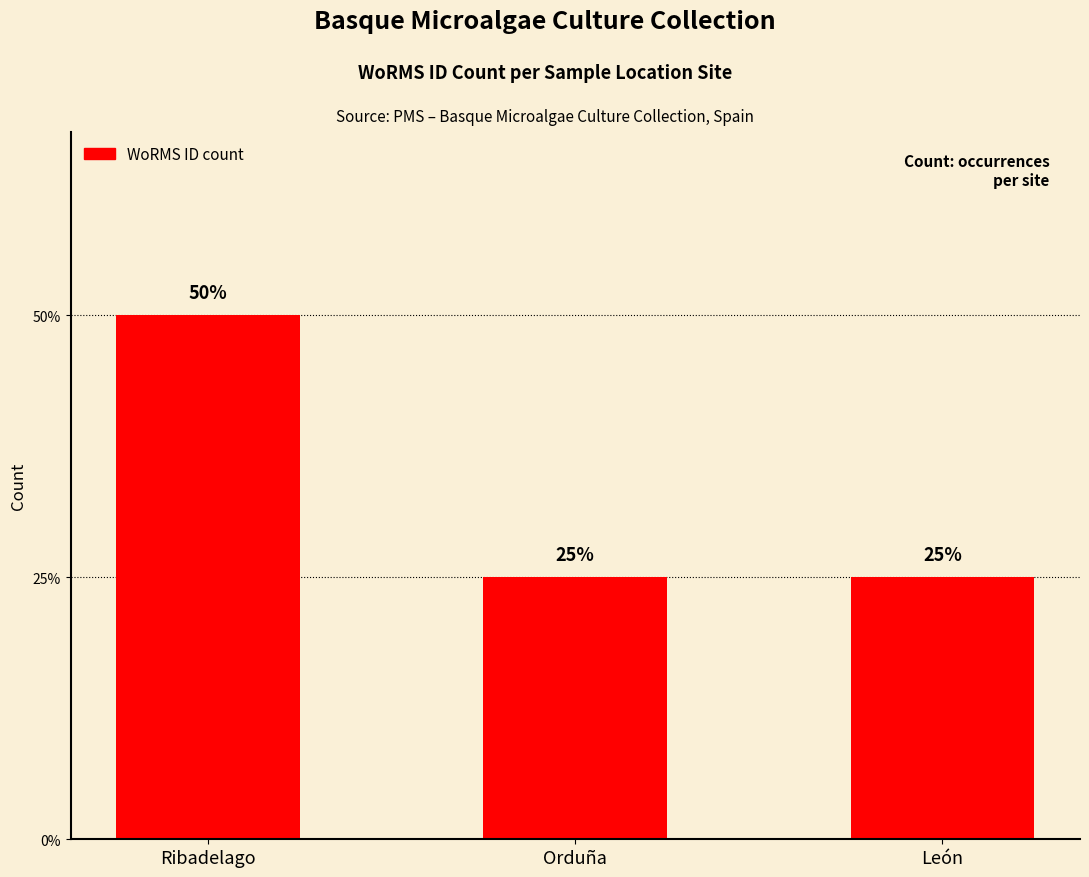

Does the chart contain any negative values?

No